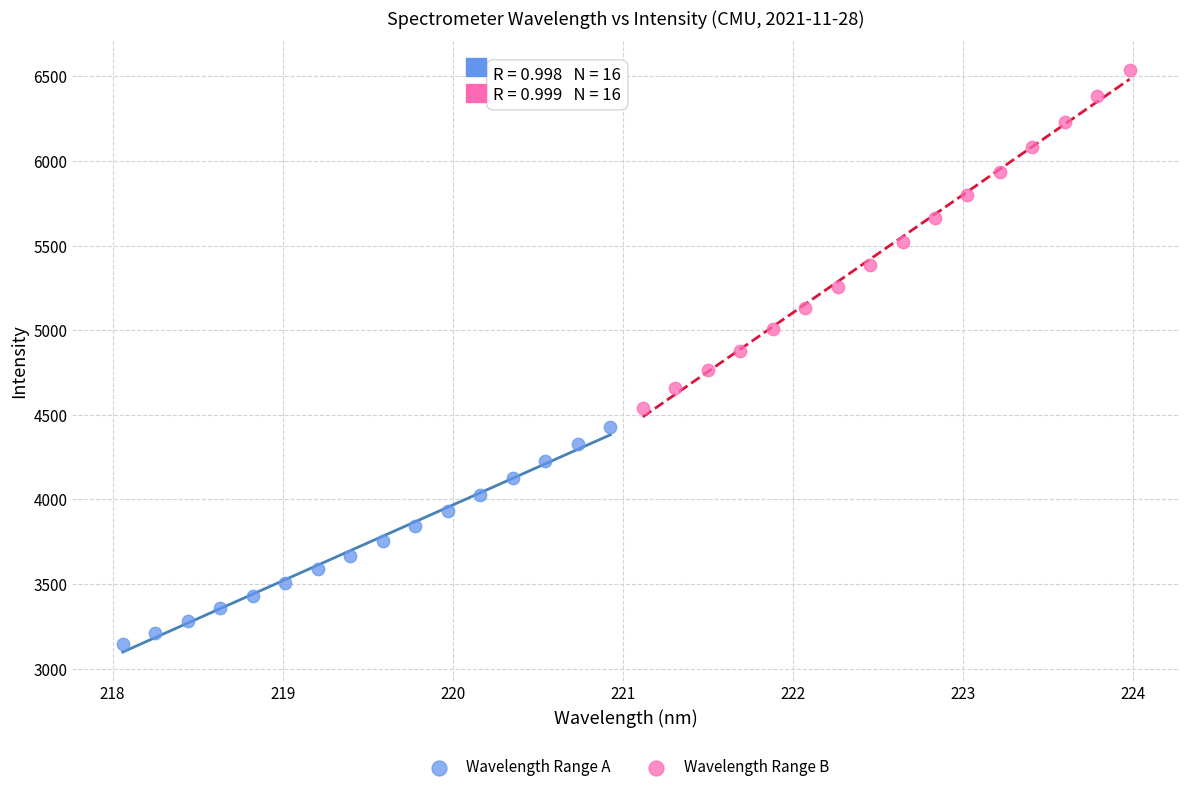

Which series contains the highest Y value?

Wavelength Range B